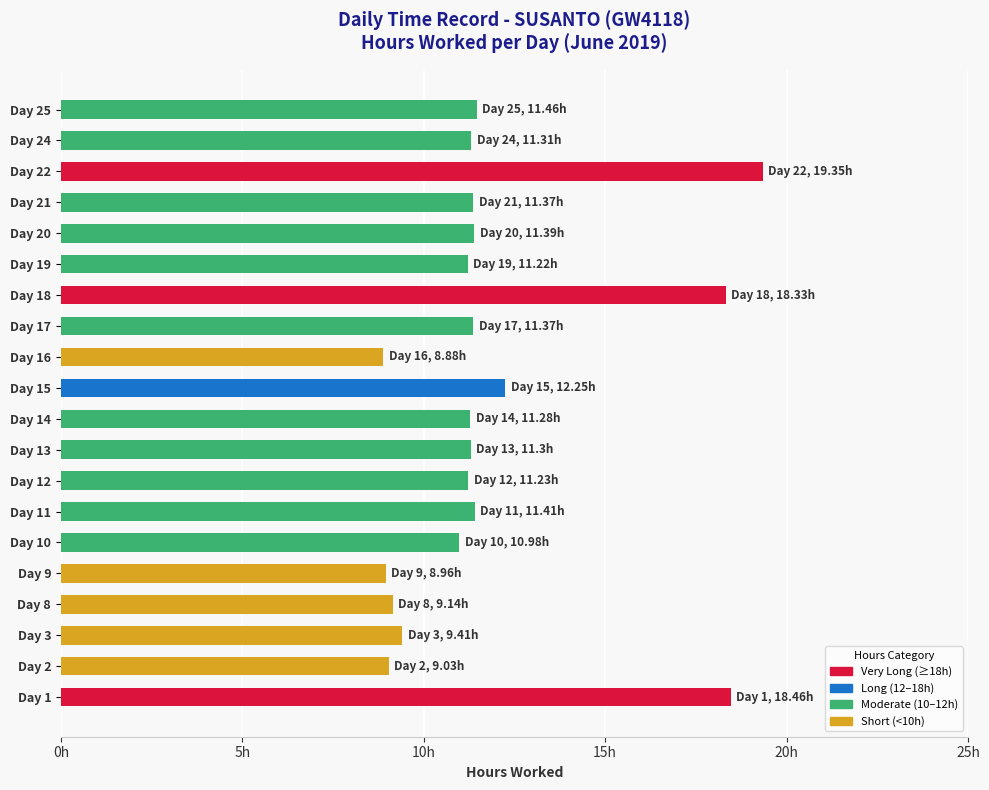

Are the bars horizontal?

Yes